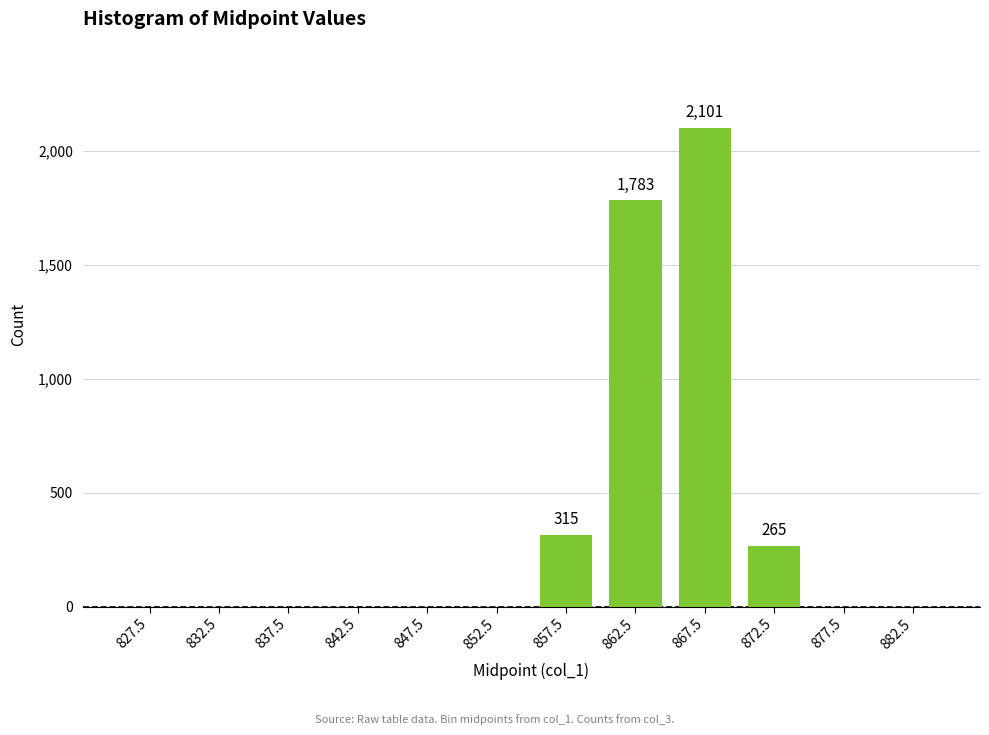

What is the greatest value displayed?

2101